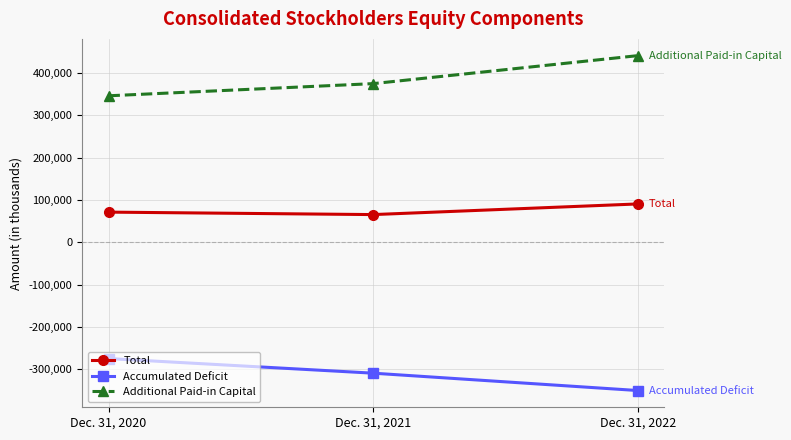

How many lines are shown in the chart?

3